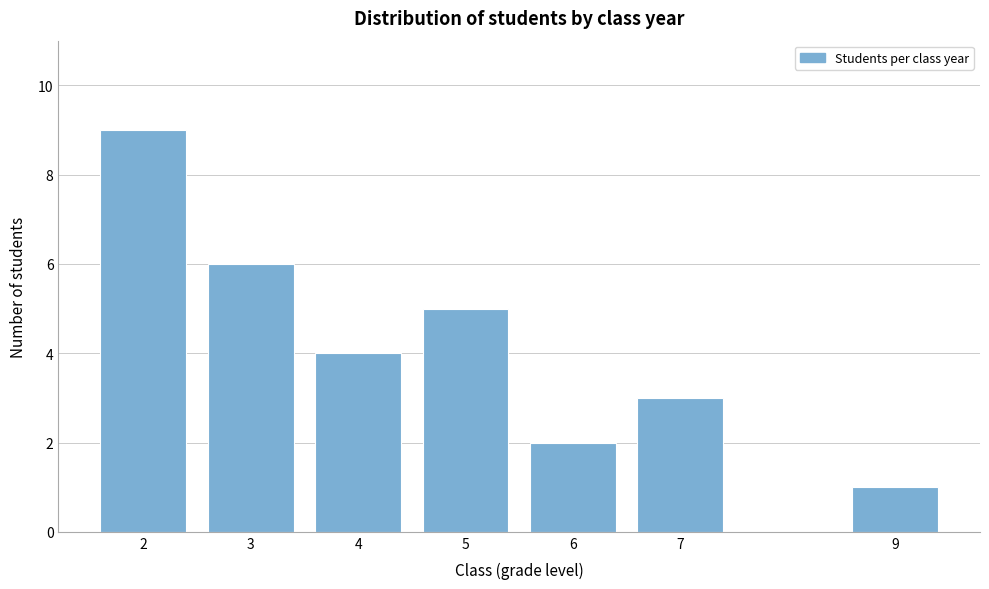

Reading left to right, what are all the values shown in this chart?

9	6	4	5	2	3	1